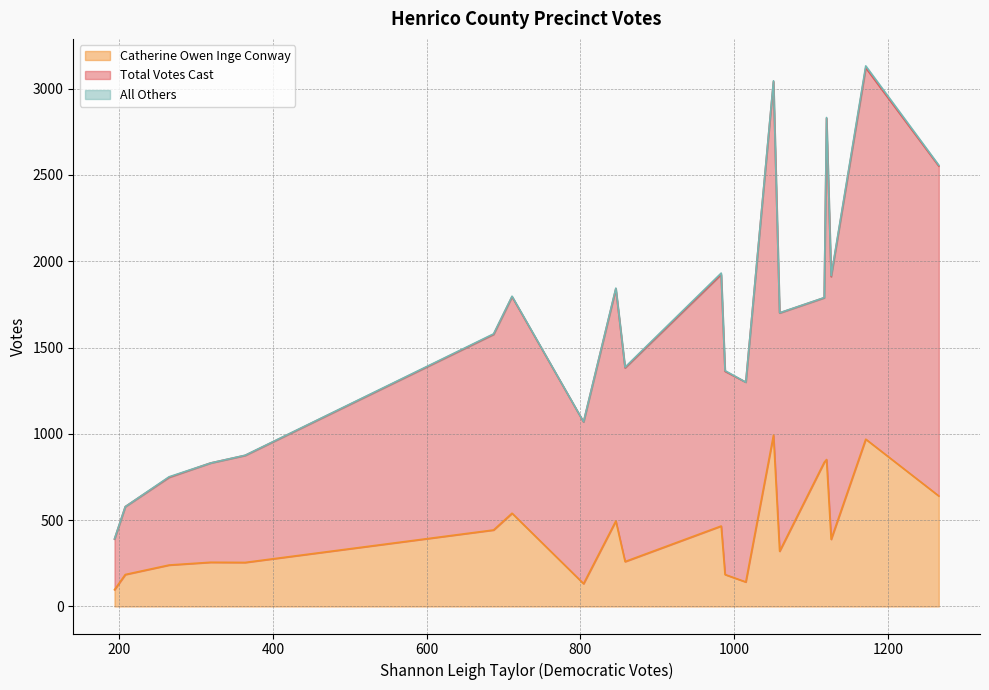

What is the sum of all All Others values?

67